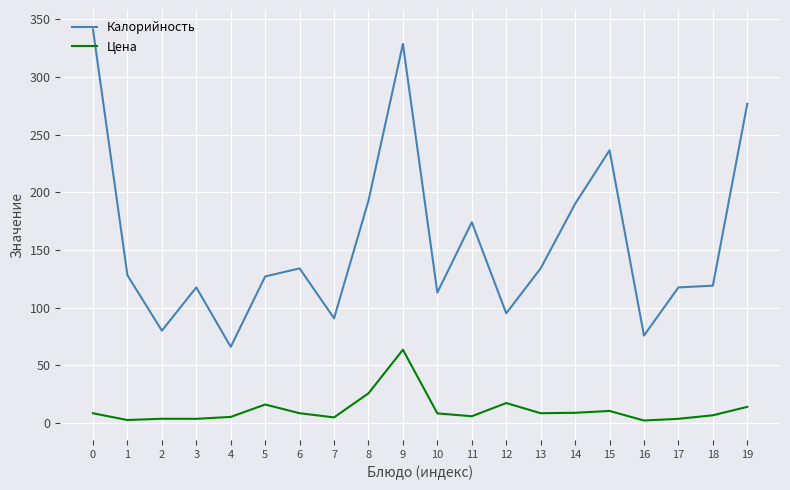

Which series has the largest total across all categories?

Калорийность